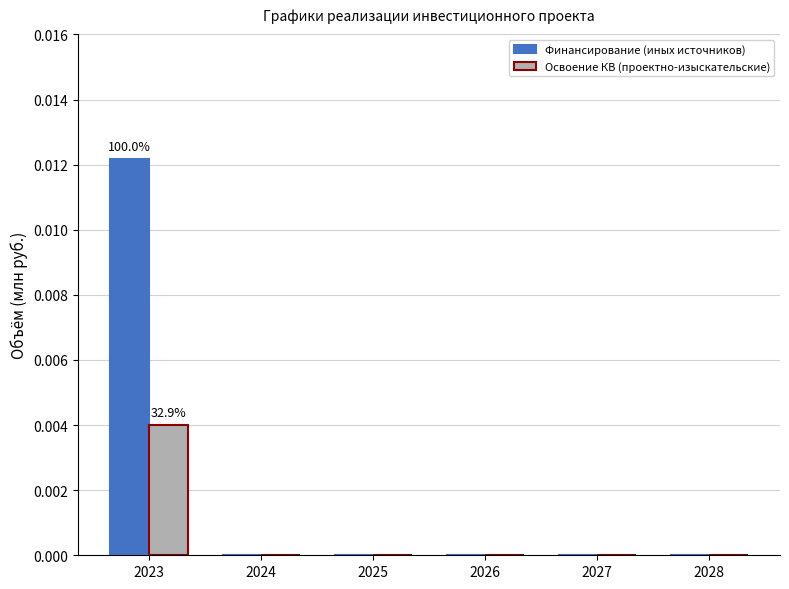

At which category is the sum across all series the highest?

2023